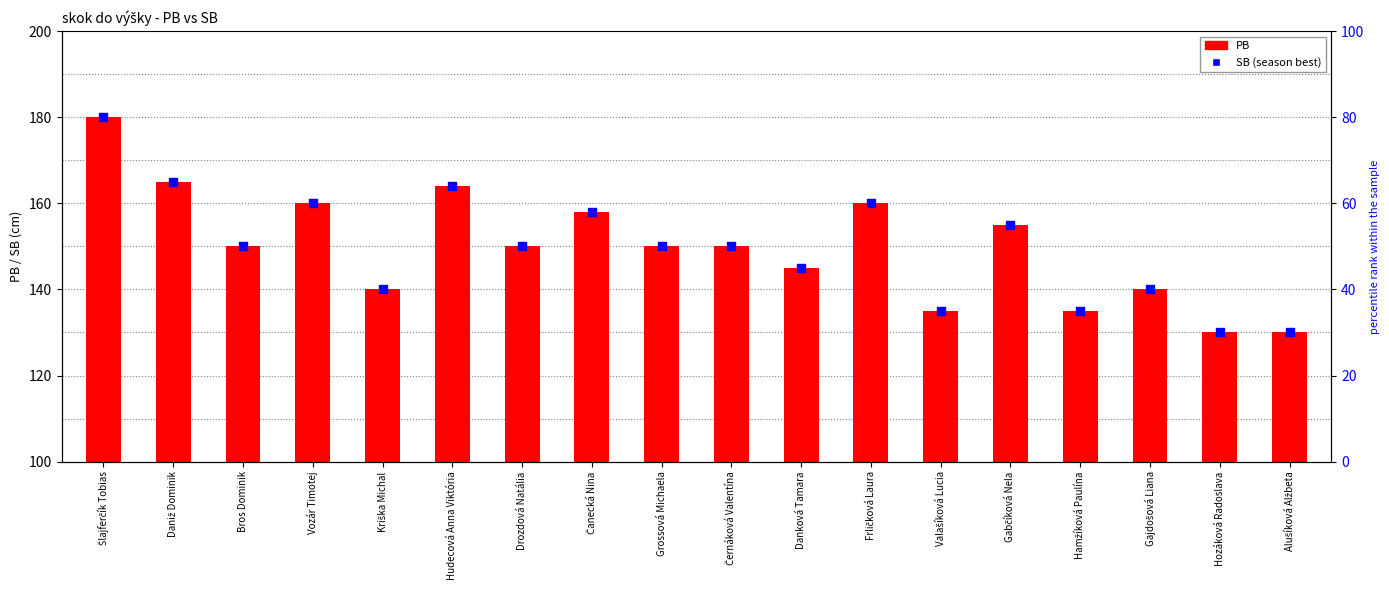

Which series has the widest spread of Y values?

PB